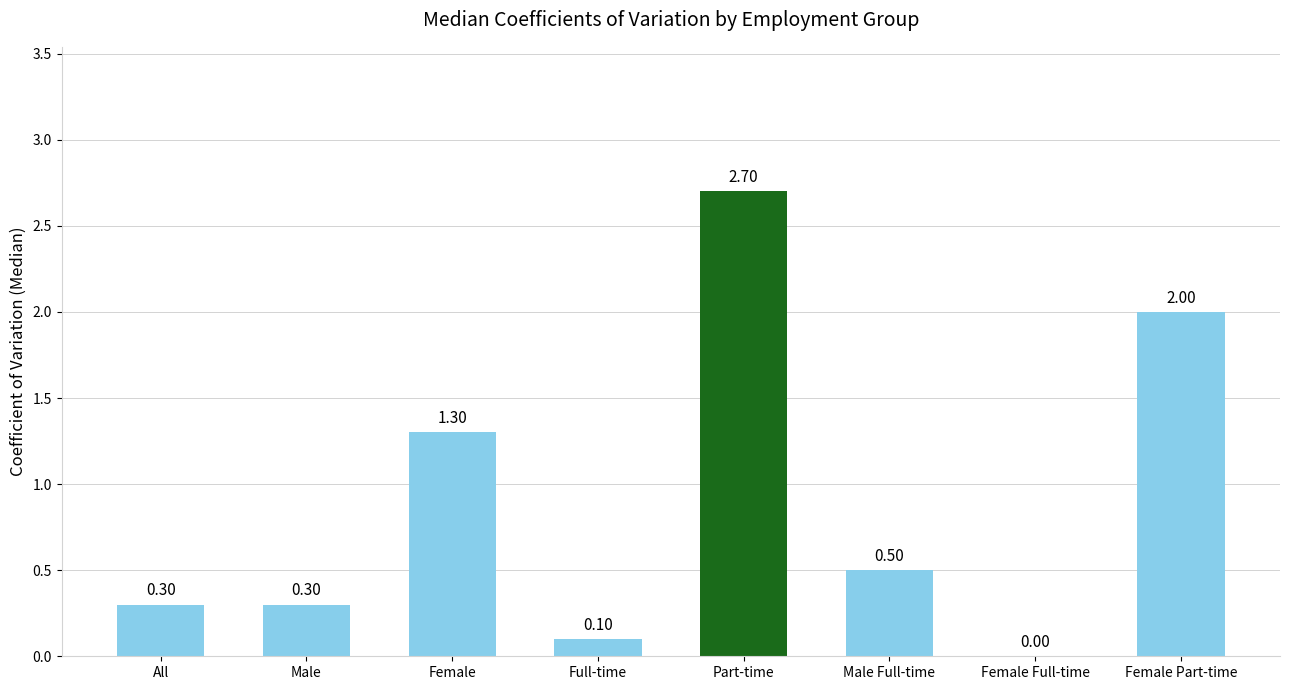

What is the sum of the values at Part-time and Female?

4.0